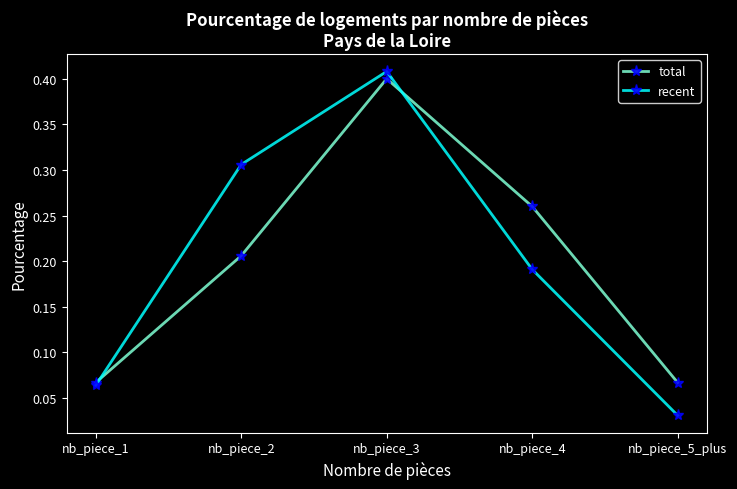

Count the total values in the range 0 to 1.

5